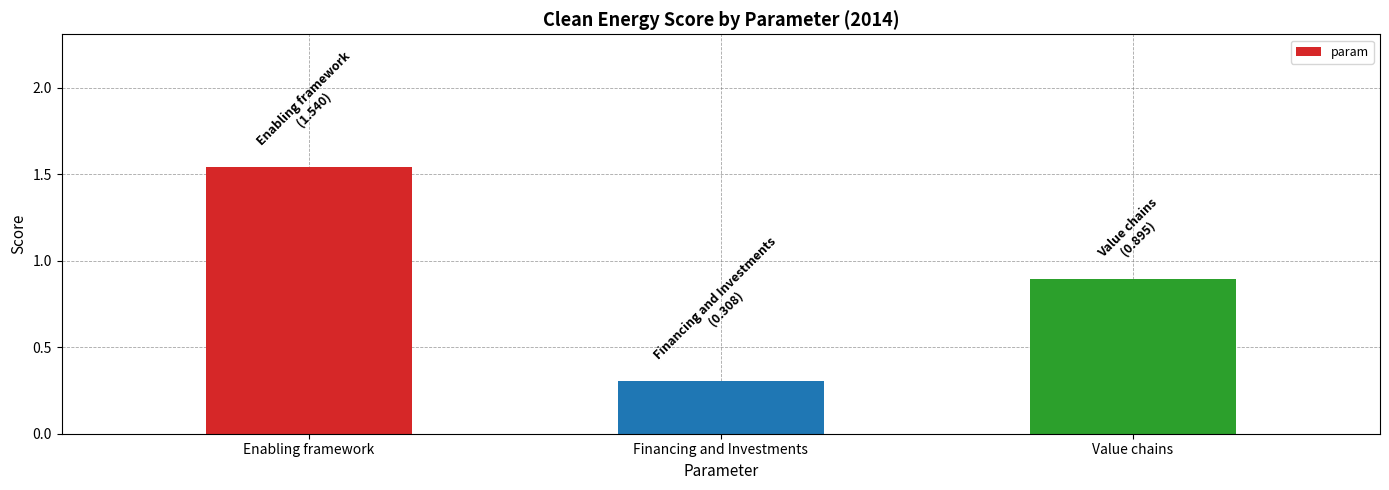

What is the change in value from Enabling framework to Financing and Investments?

-1.2